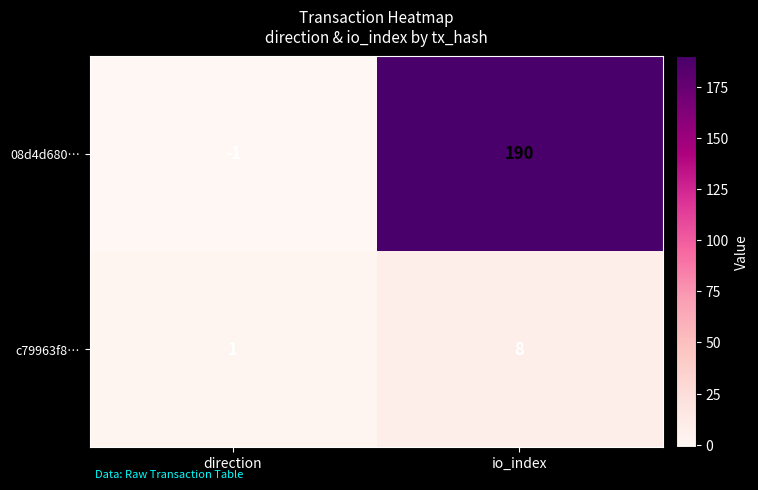

Reading left to right, what are all the values shown in this chart?

08d4d680…: -1	190
c79963f8…: 1	8